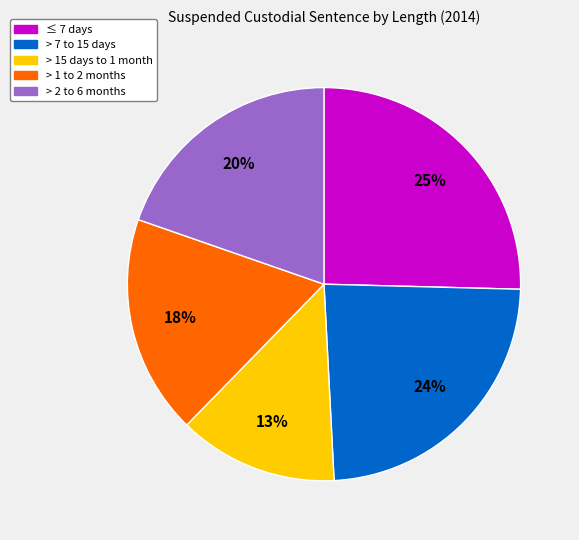

To the nearest percent, what is the average slice percentage?

20%